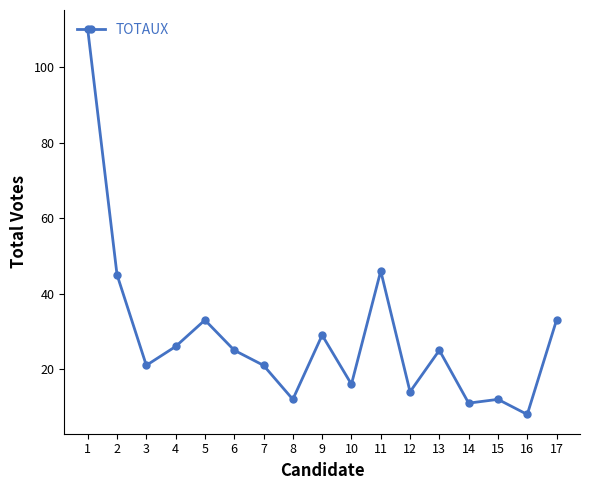

True or false: the data shows 48 at 5.

False